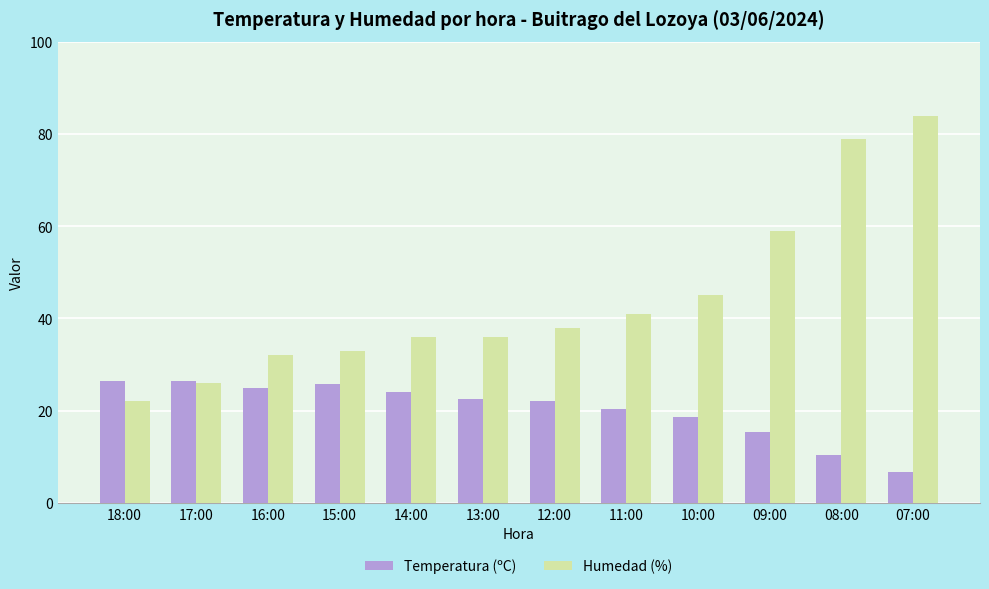

List the series in order of their peak value, lowest first.

Temperatura (ºC), Humedad (%)